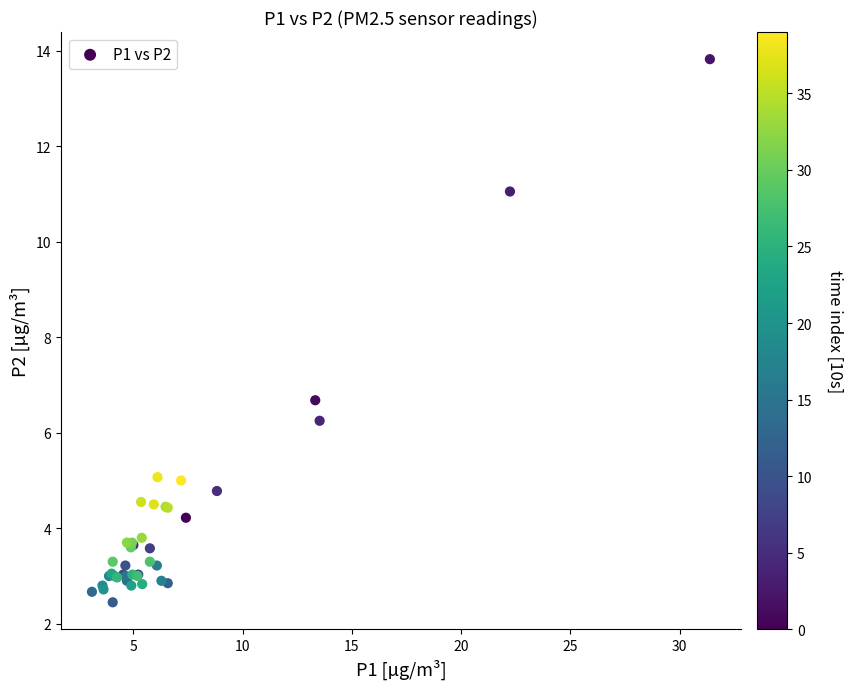

What Y value in the scatter plot is closest to 8?

6.7